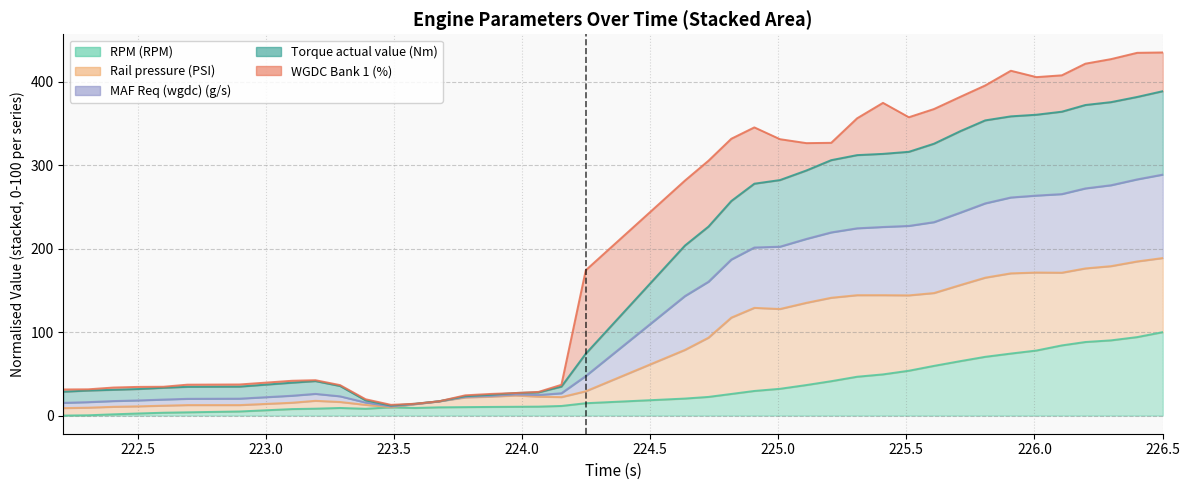

What is the sum of all Torque actual value (Nm) values?

8169.7